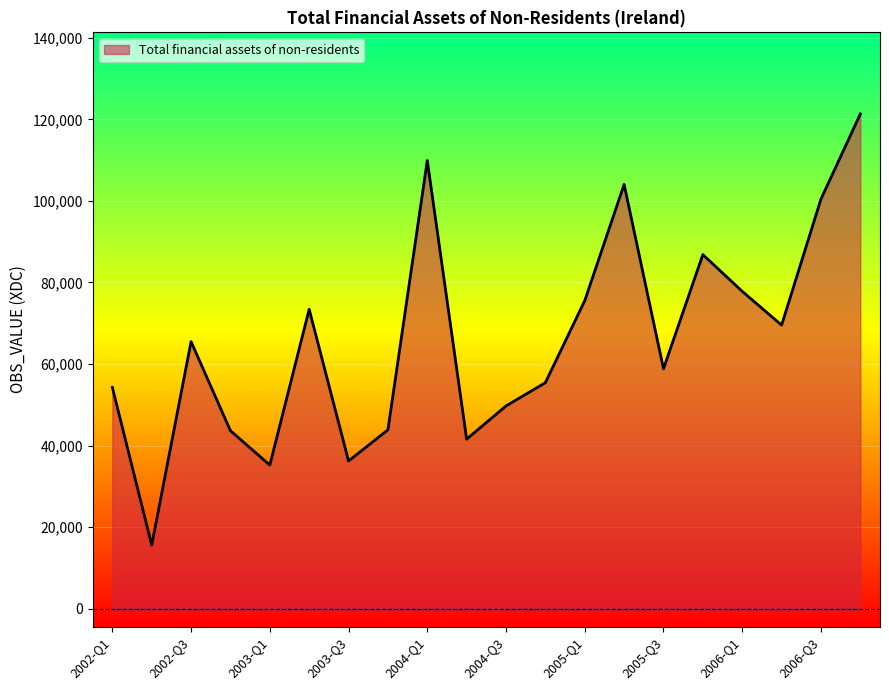

How many lines are shown in the chart?

1